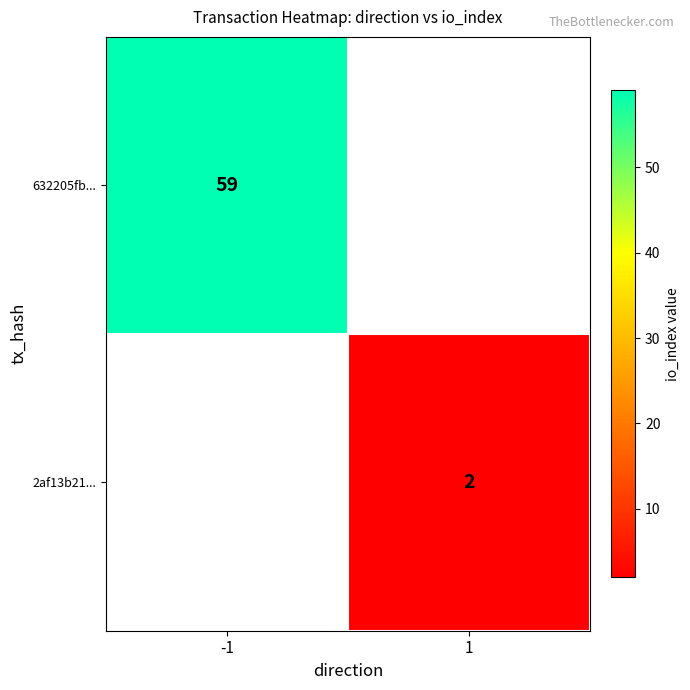

At how many categories does at least one series exceed 41?

1